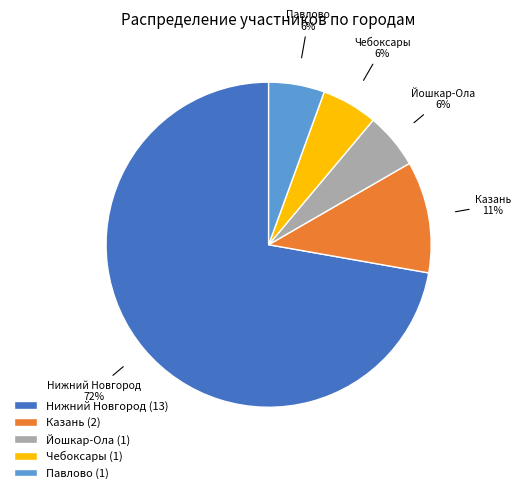

The Чебоксары slice represents 1% of the pie. True or false?

False